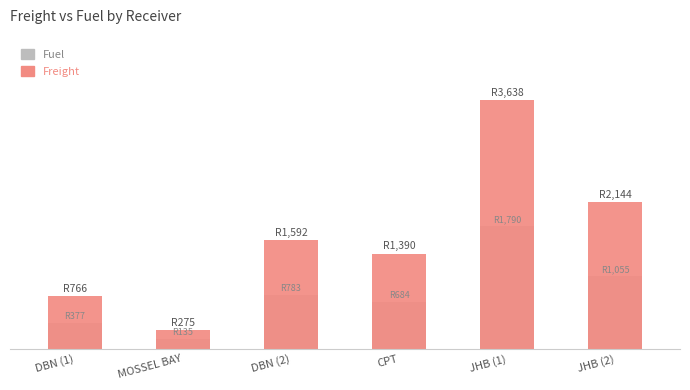

The Freight series shows 1591.8 at DBN (2). True or false?

True